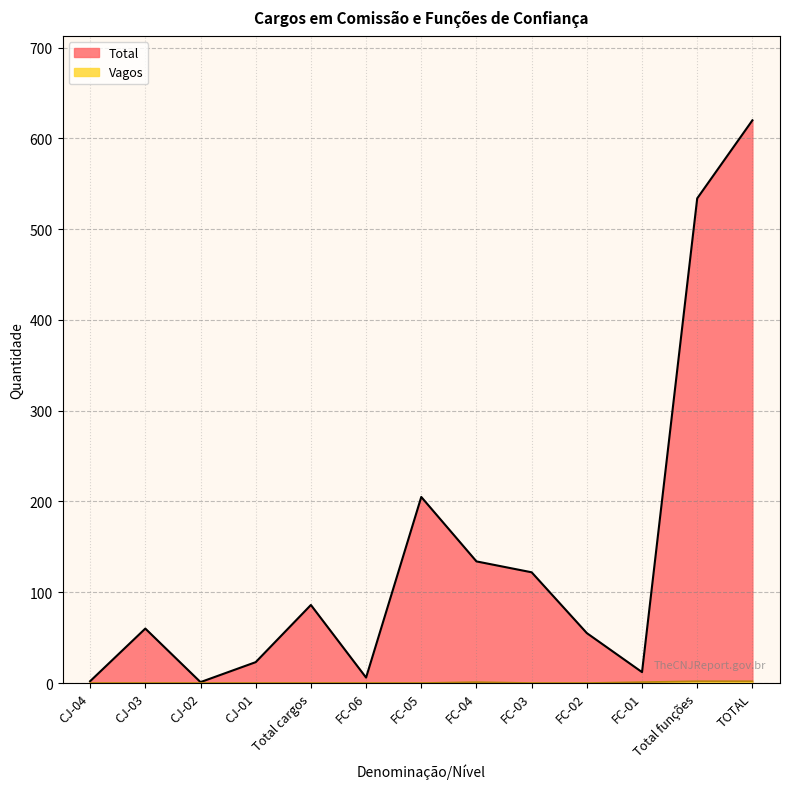

In Vagos, how many points are higher than both neighbors (excluding endpoints)?

1